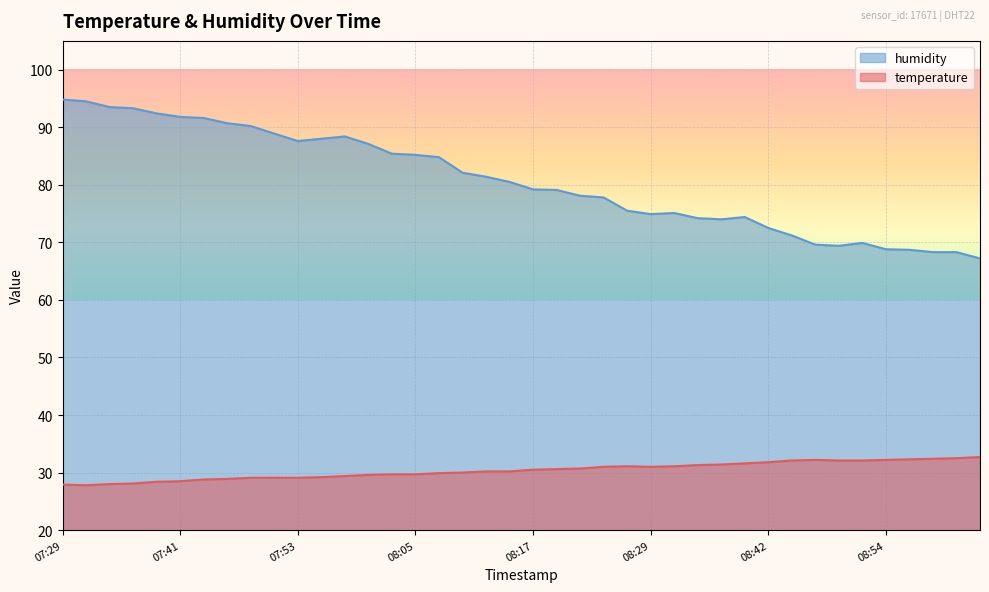

Reading right to left, extract all data points from this chart.

temperature: 32.7	32.5	32.4	32.3	32.2	32.1	32.1	32.2	32.1	31.8	31.6	31.4	31.3	31.1	31.0	31.1	31.0	30.7	30.6	30.5	30.2	30.2	30.0	29.9	29.7	29.7	29.6	29.4	29.2	29.1	29.1	29.1	28.9	28.8	28.5	28.4	28.1	28.0	27.8	27.9
humidity: 67.2	68.3	68.3	68.7	68.8	69.9	69.4	69.6	71.2	72.5	74.4	74.0	74.2	75.1	74.9	75.5	77.8	78.1	79.1	79.2	80.5	81.4	82.1	84.8	85.2	85.4	87.1	88.4	88.0	87.6	88.9	90.2	90.7	91.6	91.8	92.4	93.3	93.5	94.5	94.8